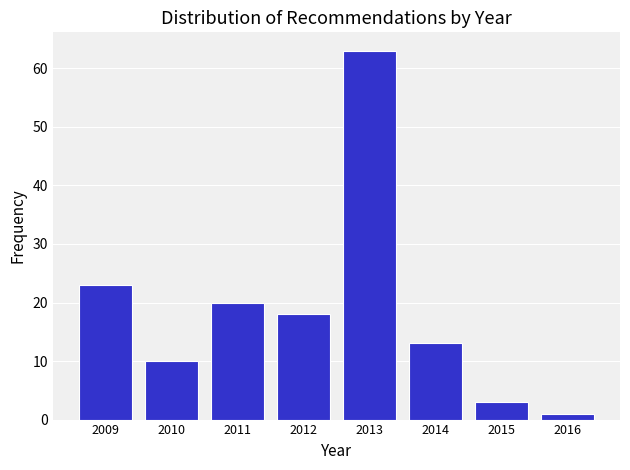

How tall is the bar that spans 2008.5 to 2009.5 on the x-axis? The values are not printed on the chart, so give them approximately, as read against the axis.

23